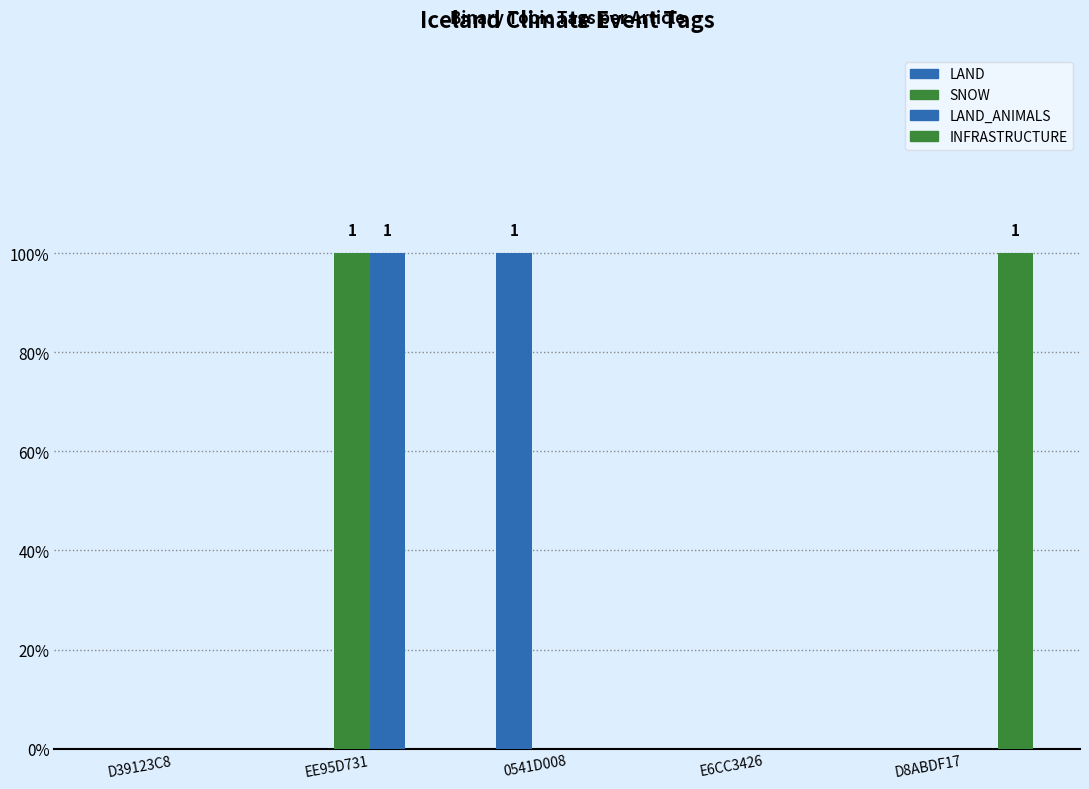

The value of INFRASTRUCTURE at 0541D008 is 0. True or false?

False